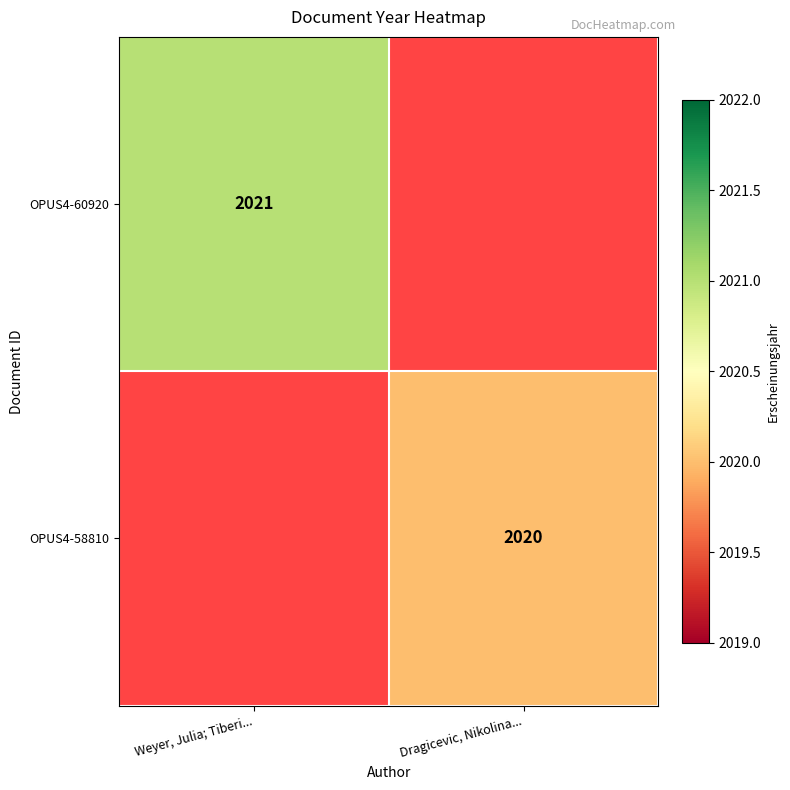

True or false: OPUS4-60920 has a value of 2929 at Weyer, Julia; Tiberi....

False